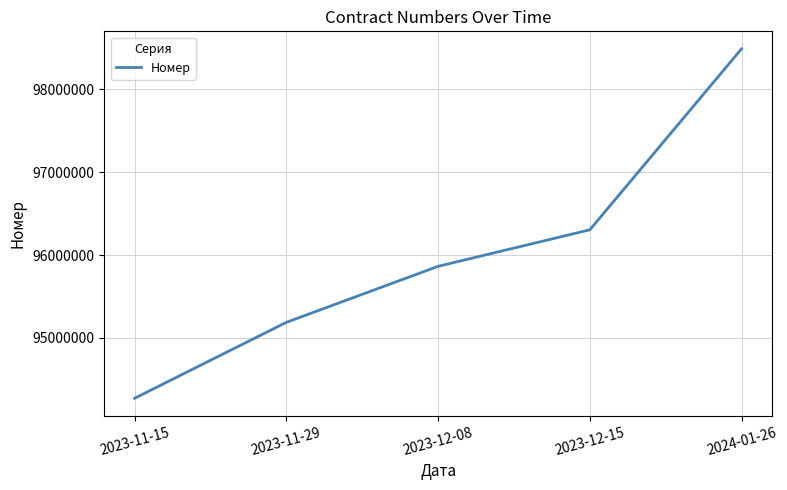

Reading left to right, transcribe all the data shown in this chart.

94273290	95188398	95863628	96303935	98486140